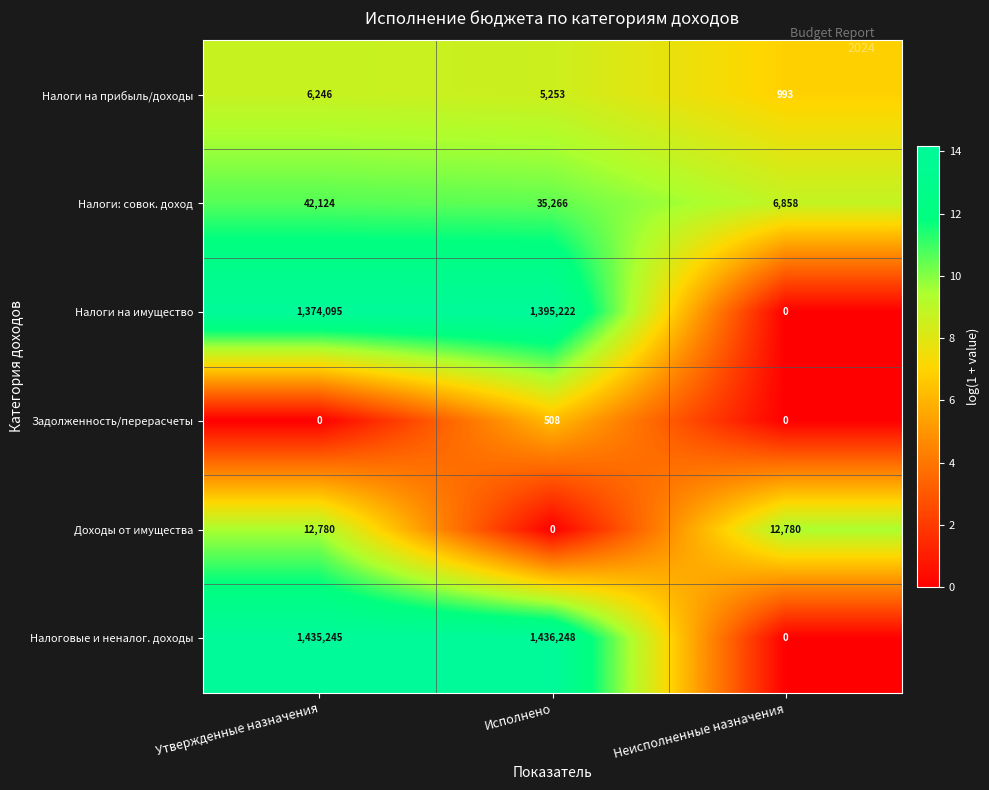

True or false: Доходы от имущества has a value of 0 at Исполнено.

True